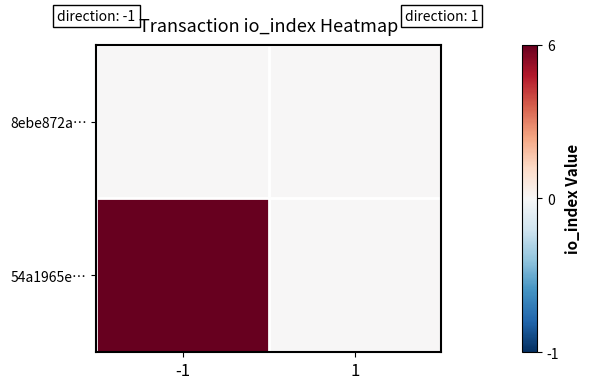

Which series has the largest total across all categories?

54a1965e…